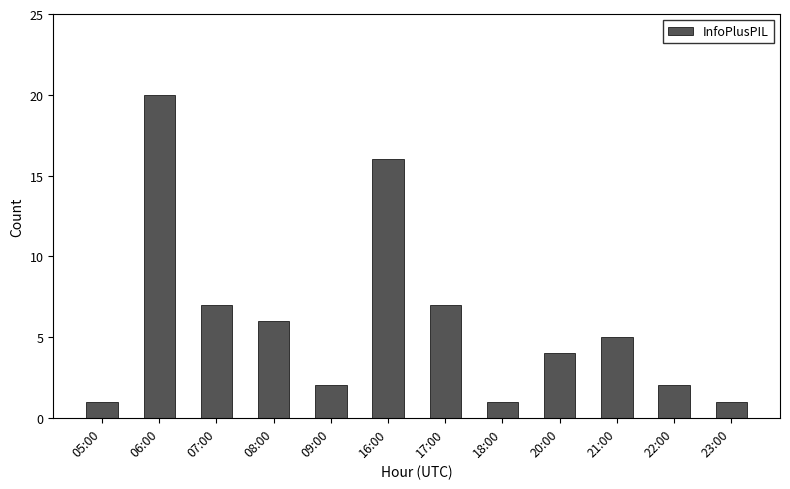

True or false: the data shows 2 at 18:00.

False